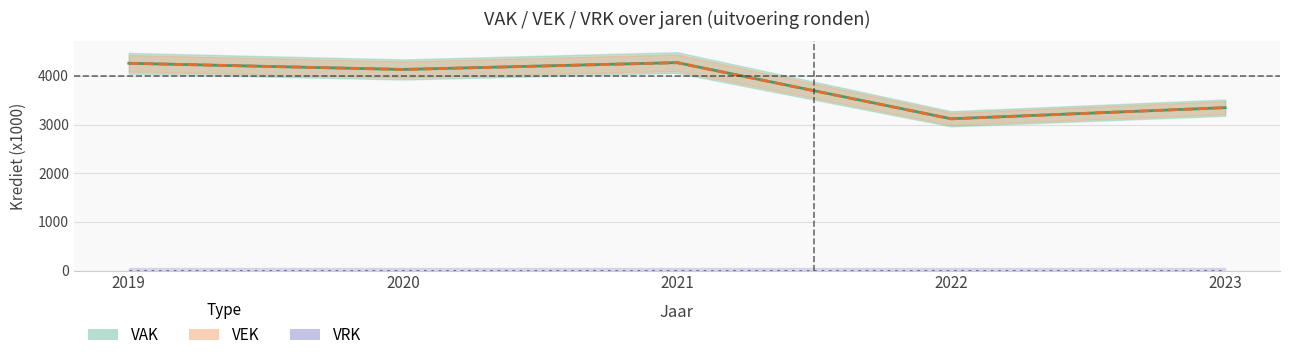

At which label does VAK reach its minimum?

2022